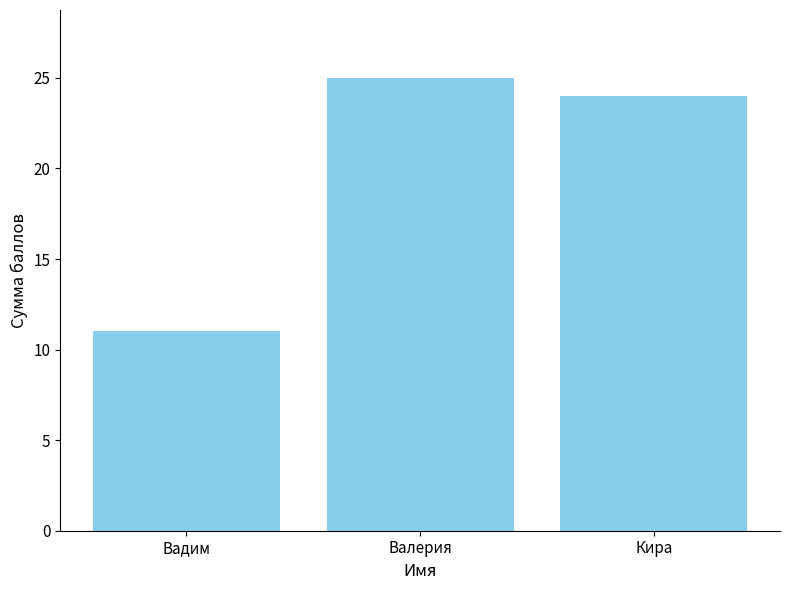

Where does the data first go above 24?

Валерия